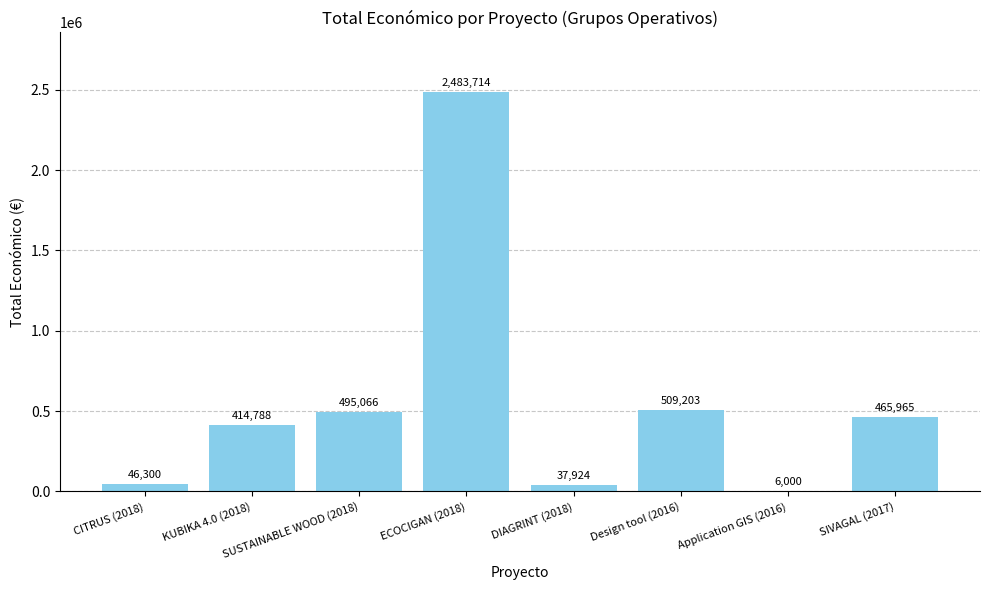

True or false: the data shows 854662 at SUSTAINABLE WOOD (2018).

False